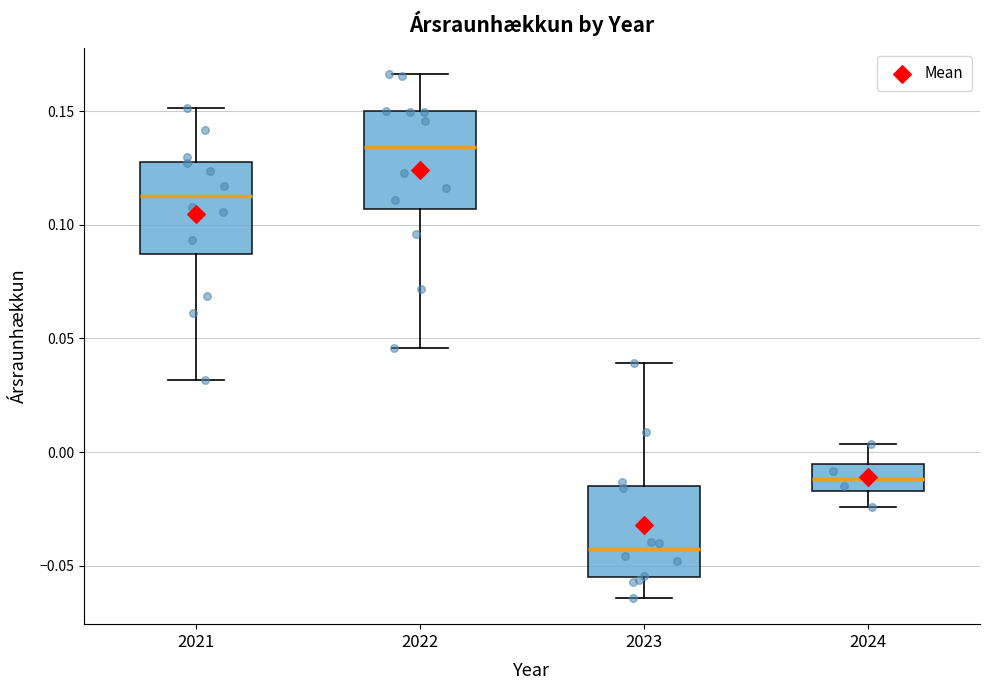

Which box's median line is the highest?

2022